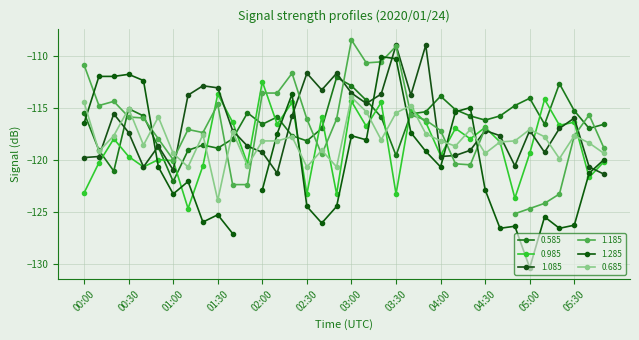

Where is the first local maximum for 0.685?

00:30